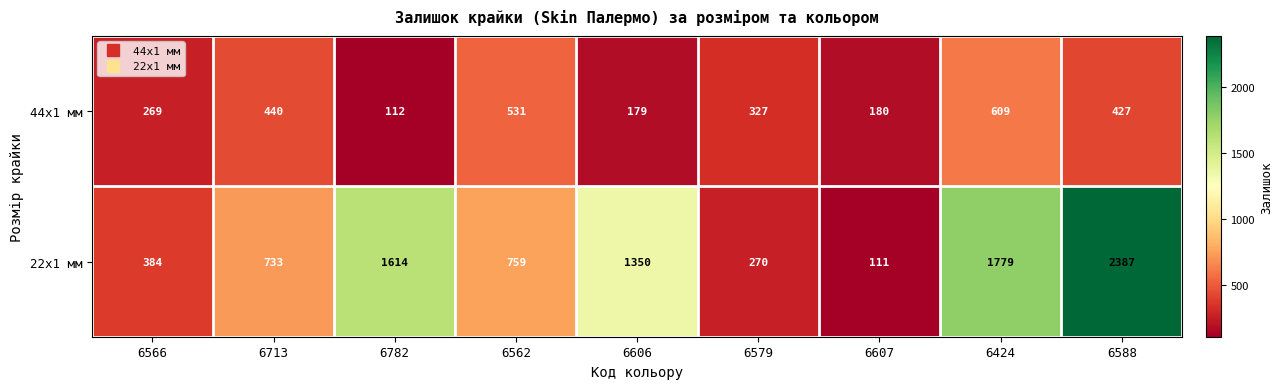

At which category does the chart reach its minimum across all series?

6607